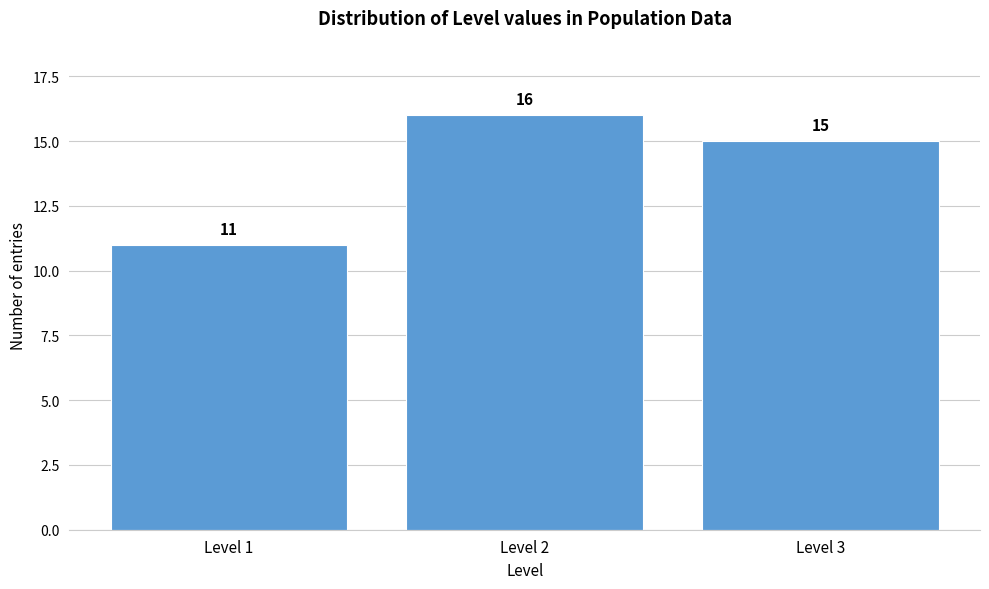

Reading right to left, list all the values displayed in this chart.

Level 3=15	Level 2=16	Level 1=11